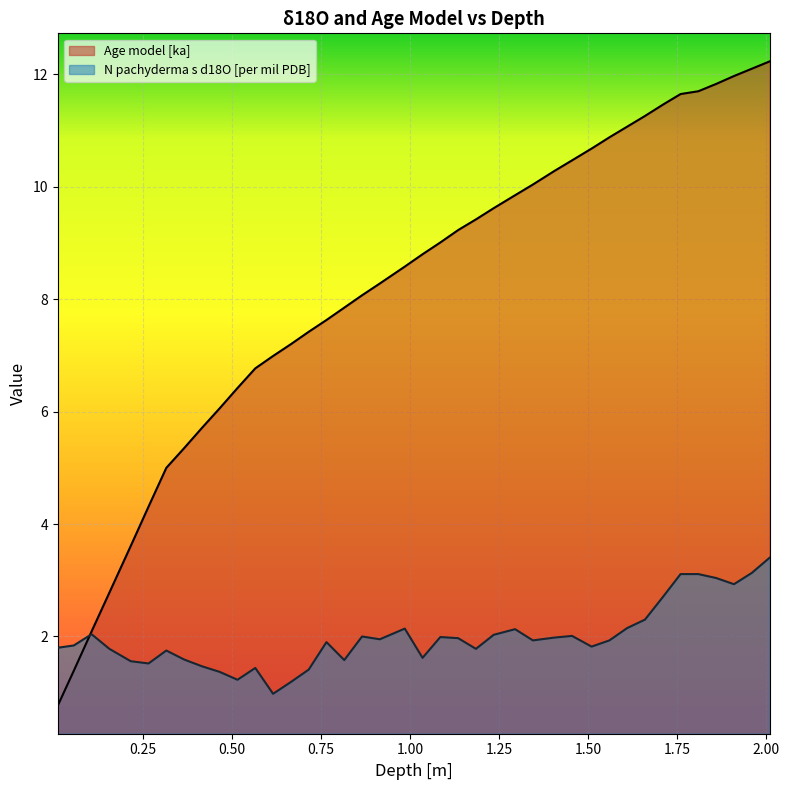

What is the minimum value shown in the chart?

0.8